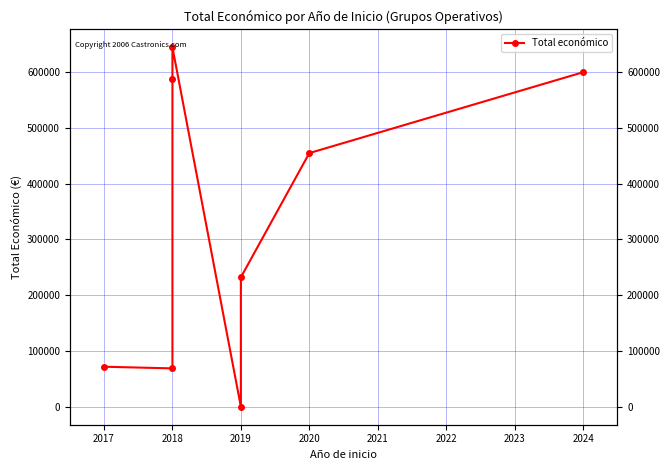

What is the value of the 6th point from the left?

232189